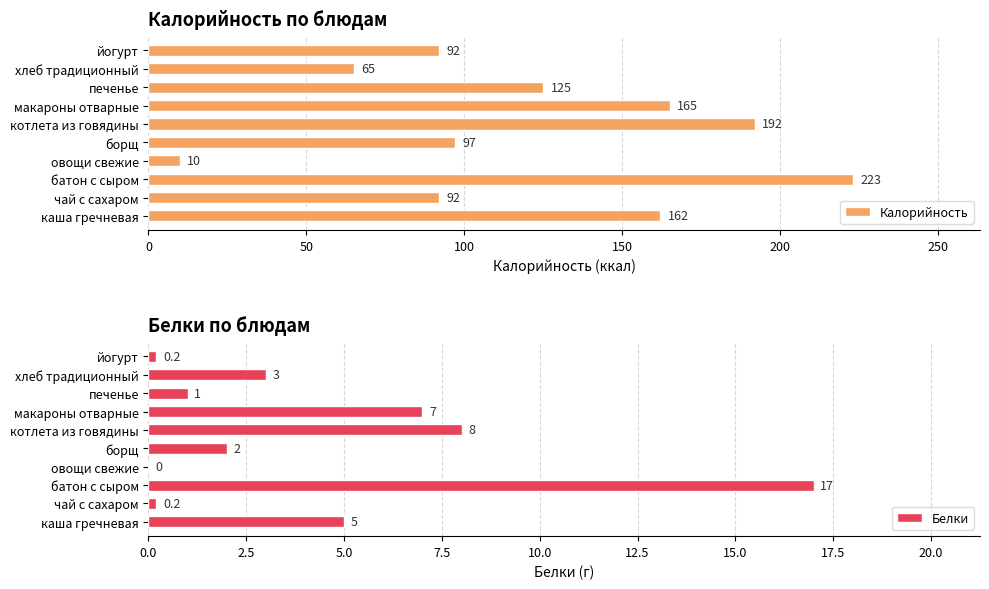

What is the difference between the Калорийность values at каша гречневая and батон с сыром?

61